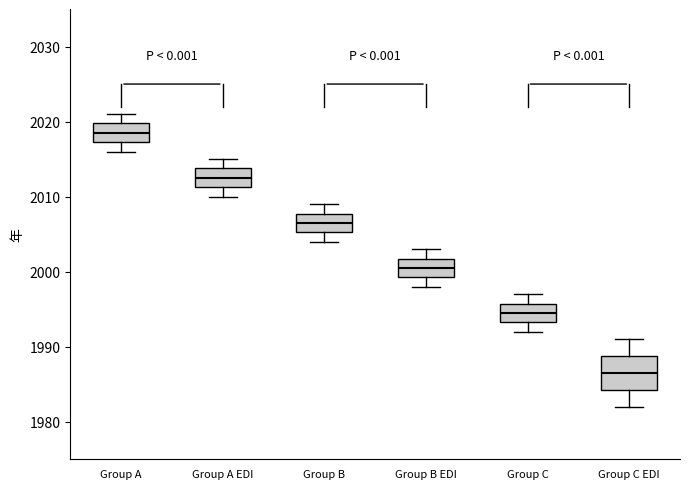

Which box's median line is the lowest?

Group C EDI